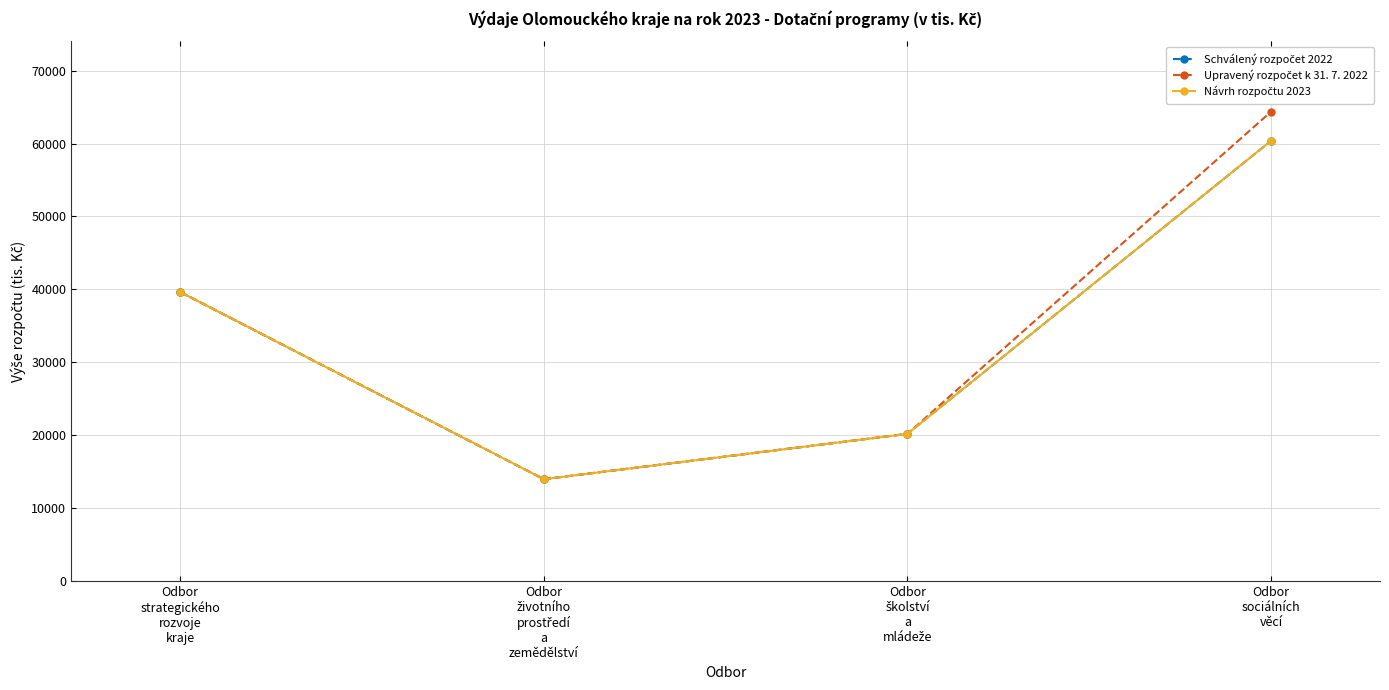

What is the label of the 3rd point from the left?

Odbor
školství
a
mládeže